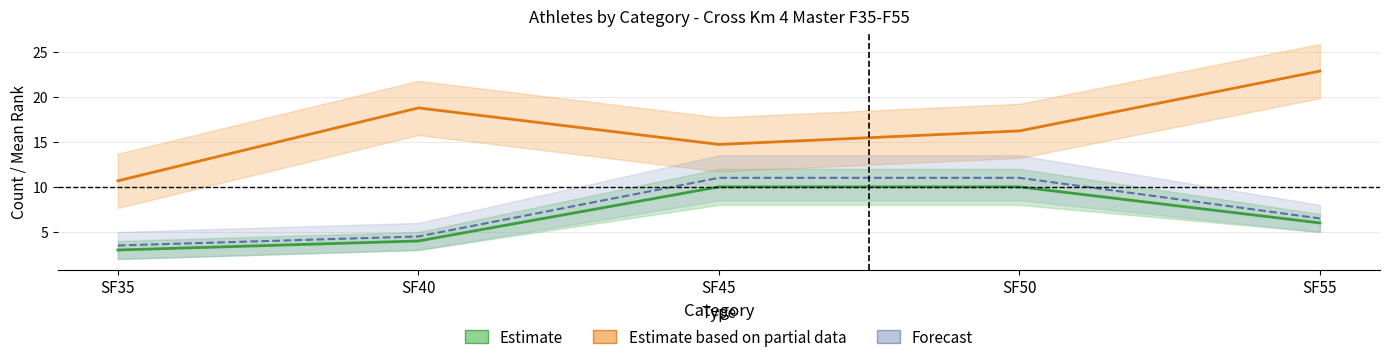

Where does the Estimate series first go above 6?

SF45